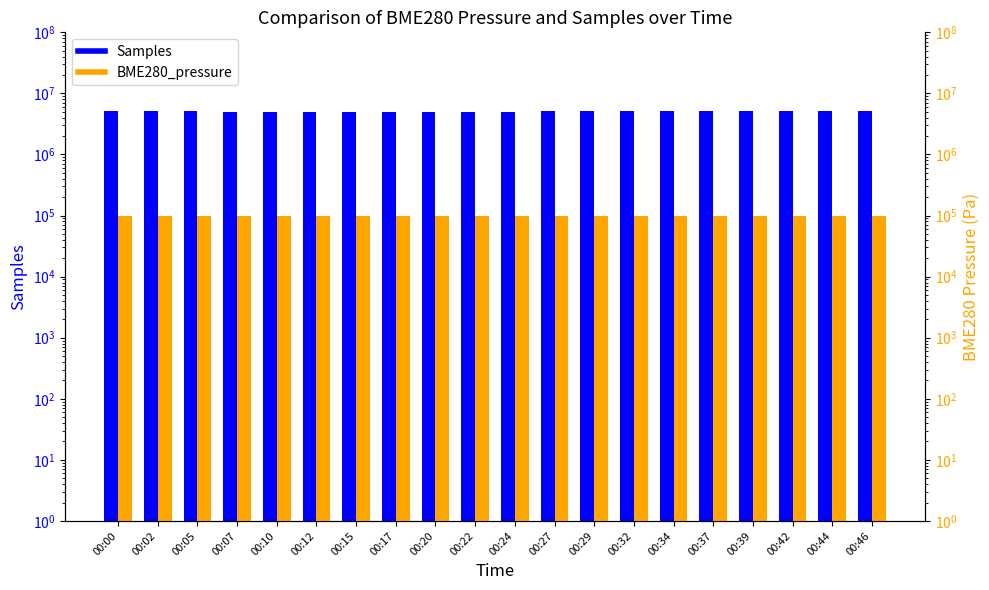

What is the sum of the BME280_pressure values at 00:07 and 00:22?

194547.2